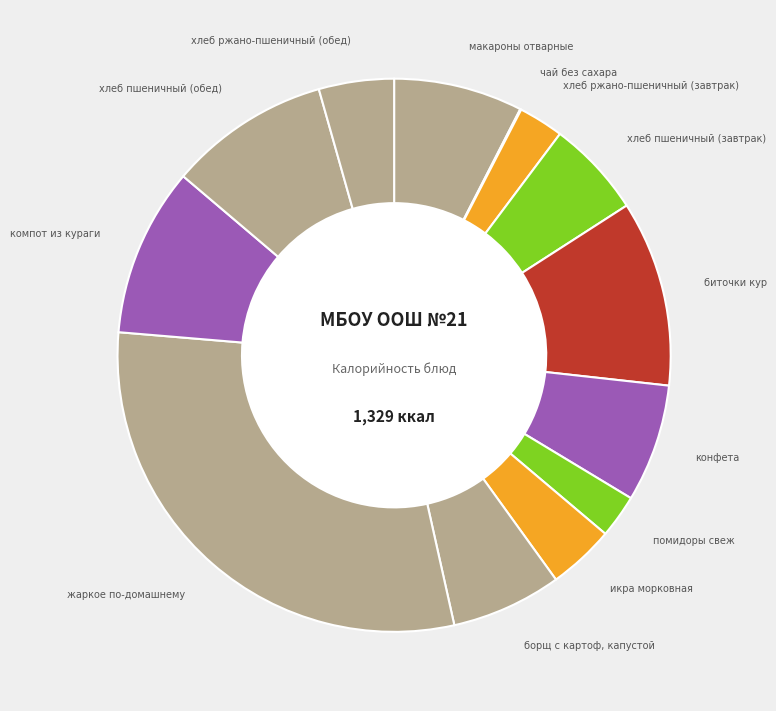

What is the largest slice in the pie chart?

жаркое по-домашнему